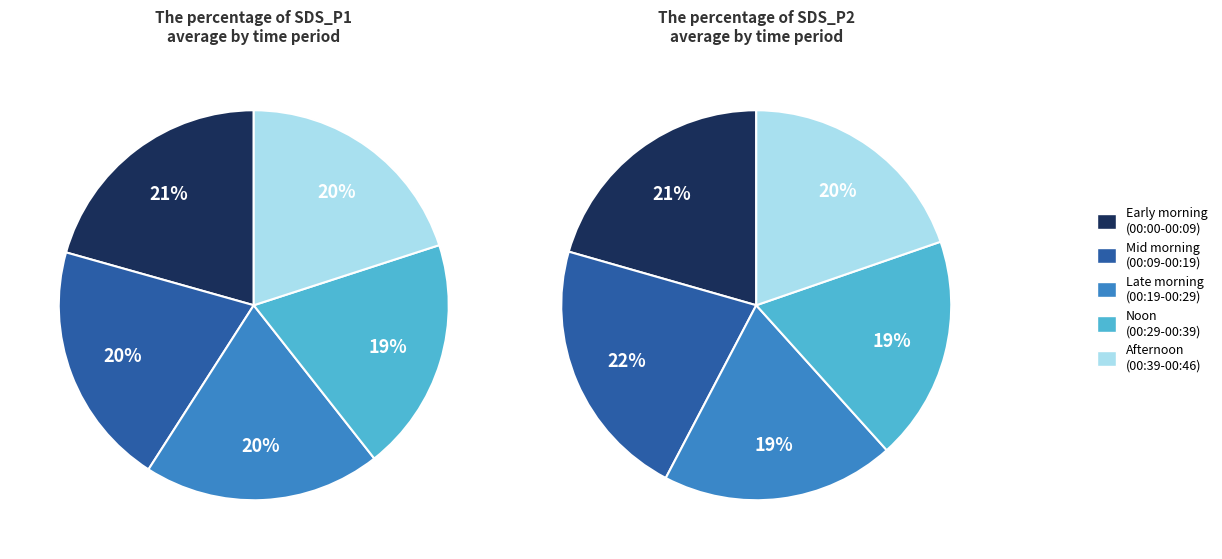

Combined, do 10 and 3 account for over 50%?

No